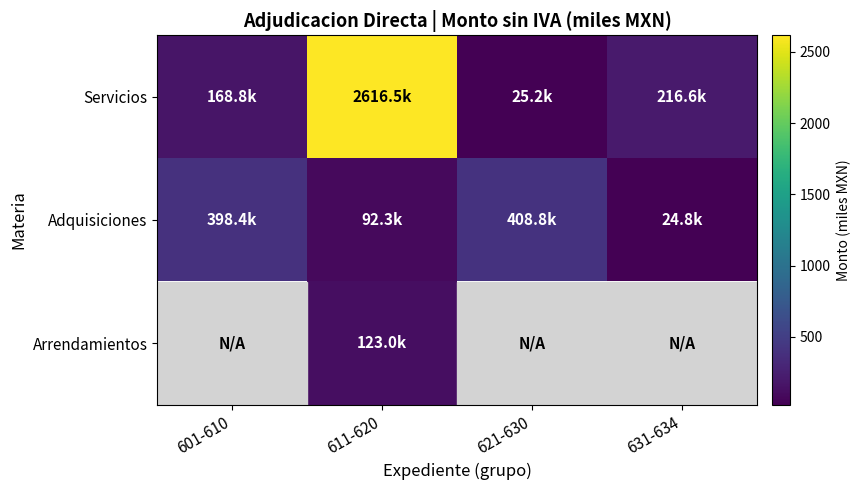

At which category is the sum across all series the highest?

611-620